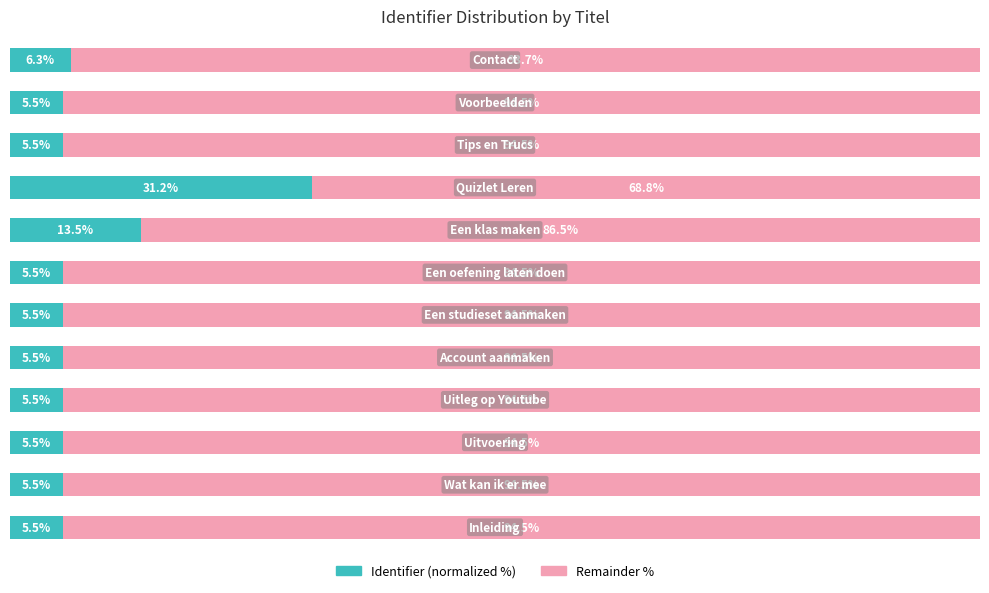

Which series has the largest range (max minus min)?

Remainder %